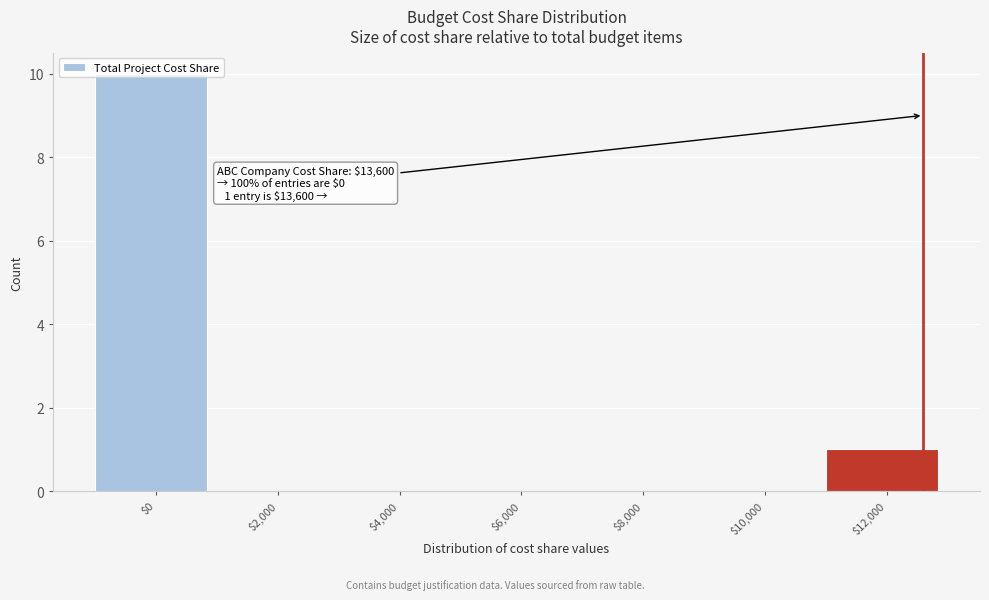

What is the sum of all values?

11